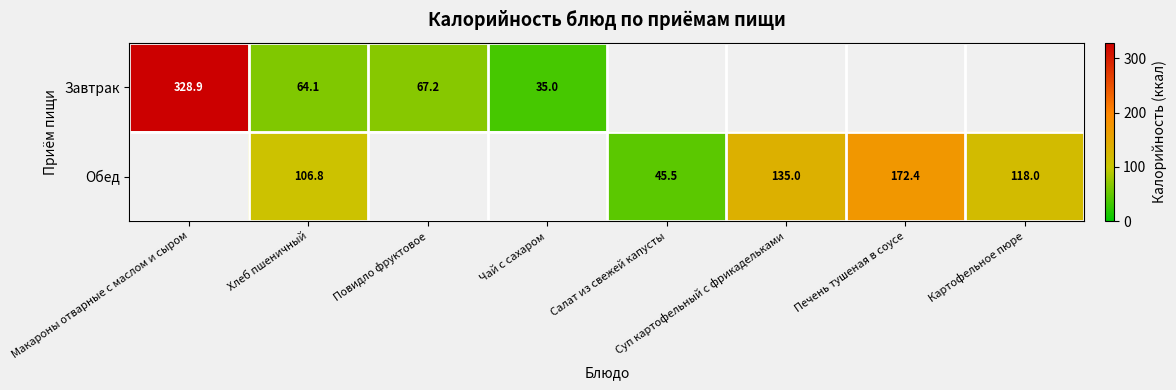

At Хлеб пшеничный, list the series in order from smallest to largest.

Завтрак, Обед